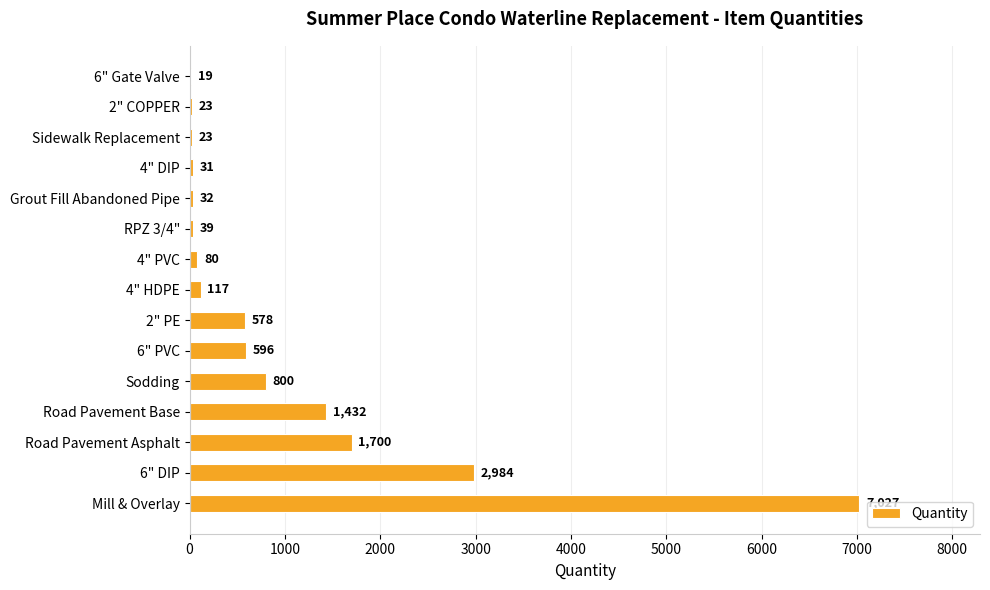

Are the bars horizontal?

Yes